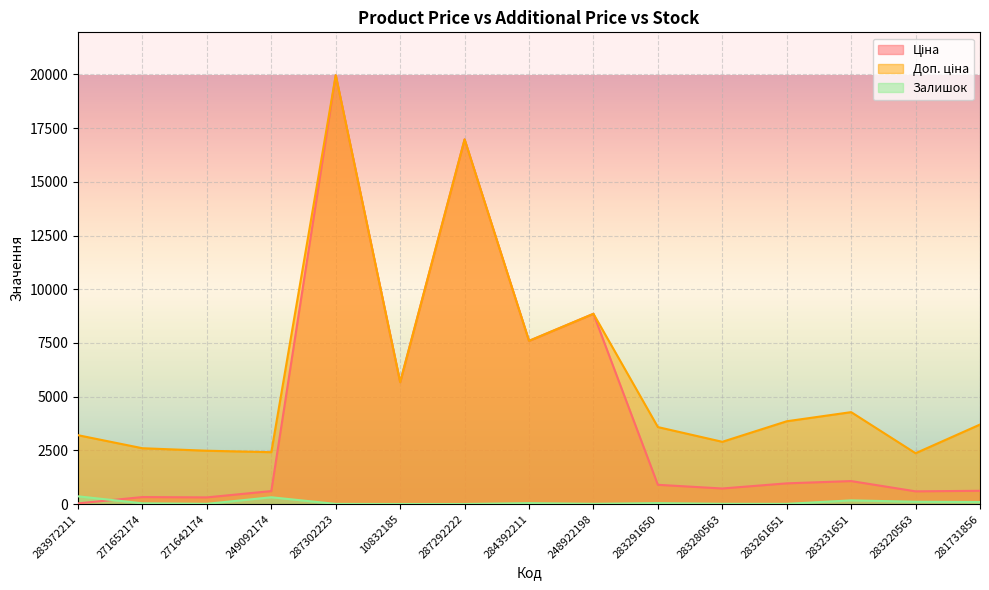

Rank the series by their average value, from lowest to highest.

Залишок, Ціна, Доп. ціна